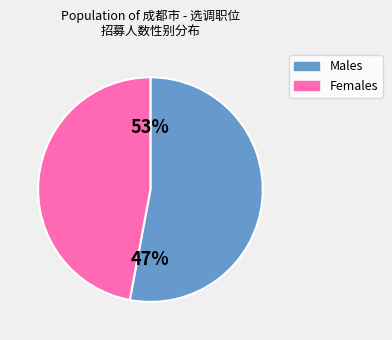

What is the largest slice in the pie chart?

1(男)